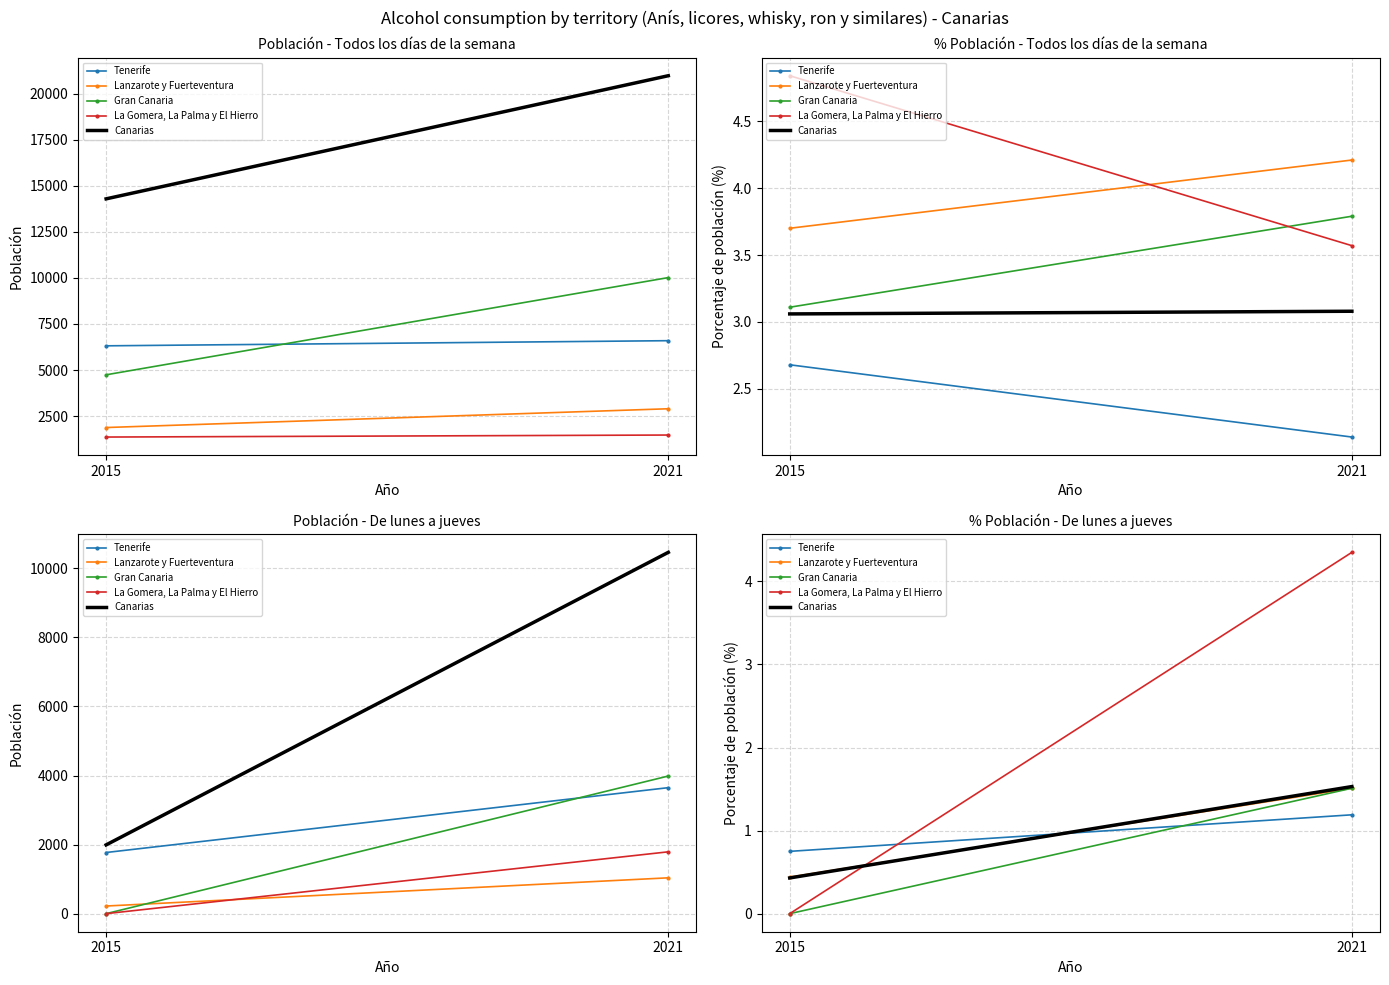

Reading right to left, what are all the values shown in this chart?

Tenerife: 2021=1.2	2015=0.8
Lanzarote y Fuerteventura: 2021=1.5	2015=0.4
Gran Canaria: 2021=1.5	2015=0.0
La Gomera, La Palma y El Hierro: 2021=4.3	2015=0.0
Canarias: 2021=1.5	2015=0.4